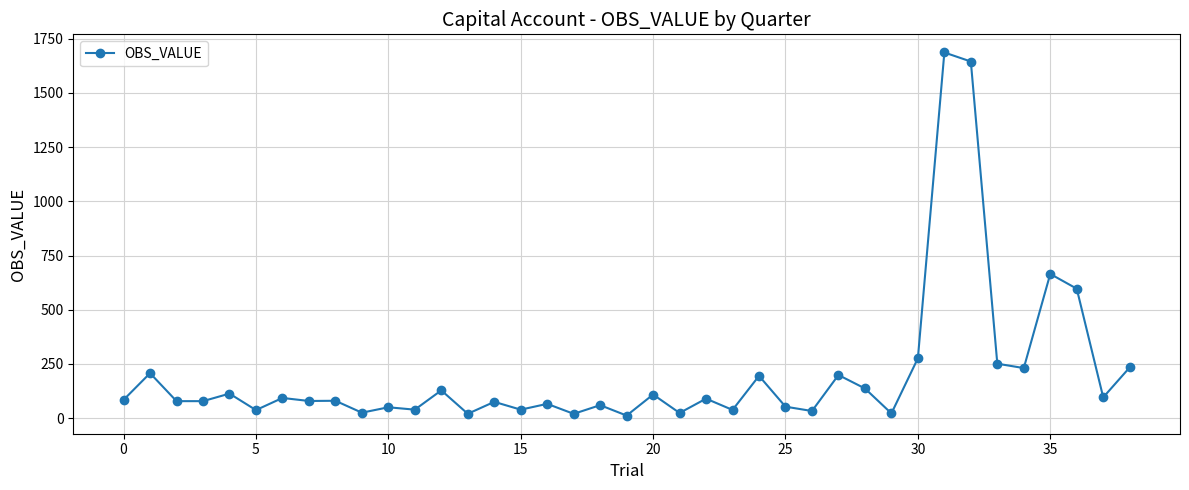

True or false: there are more than 1 points higher than both neighbors.

True